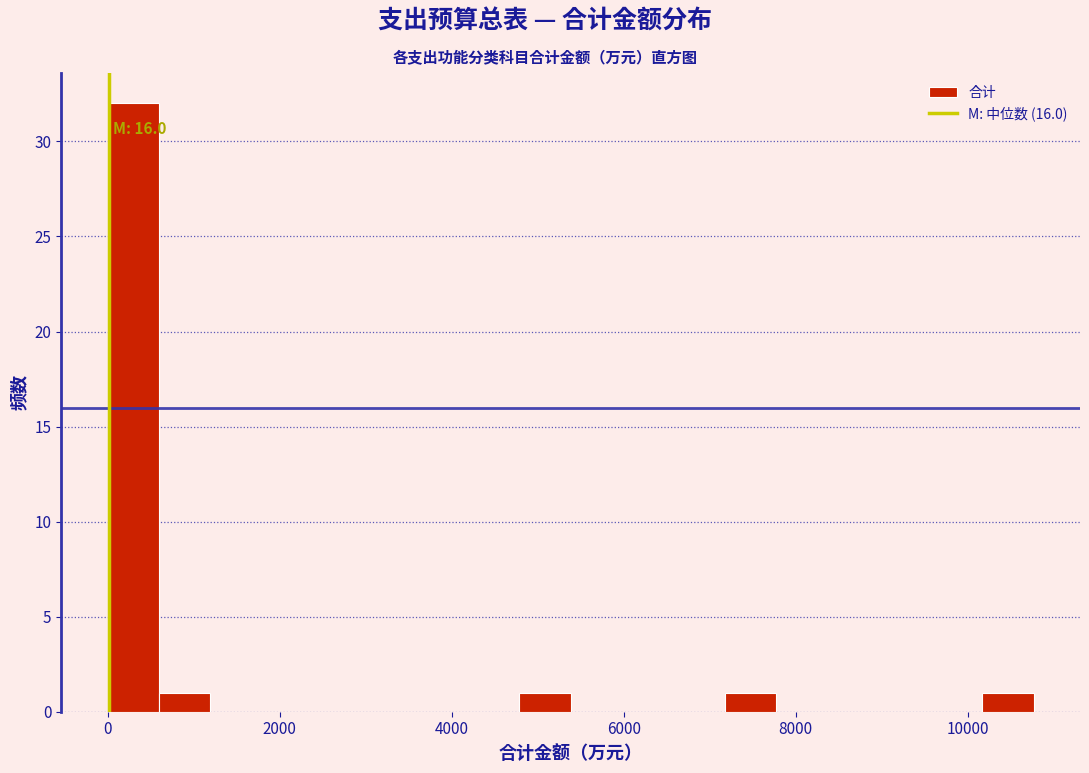

Read against the x-axis, roughly where is the centre of the tallest bar?

200